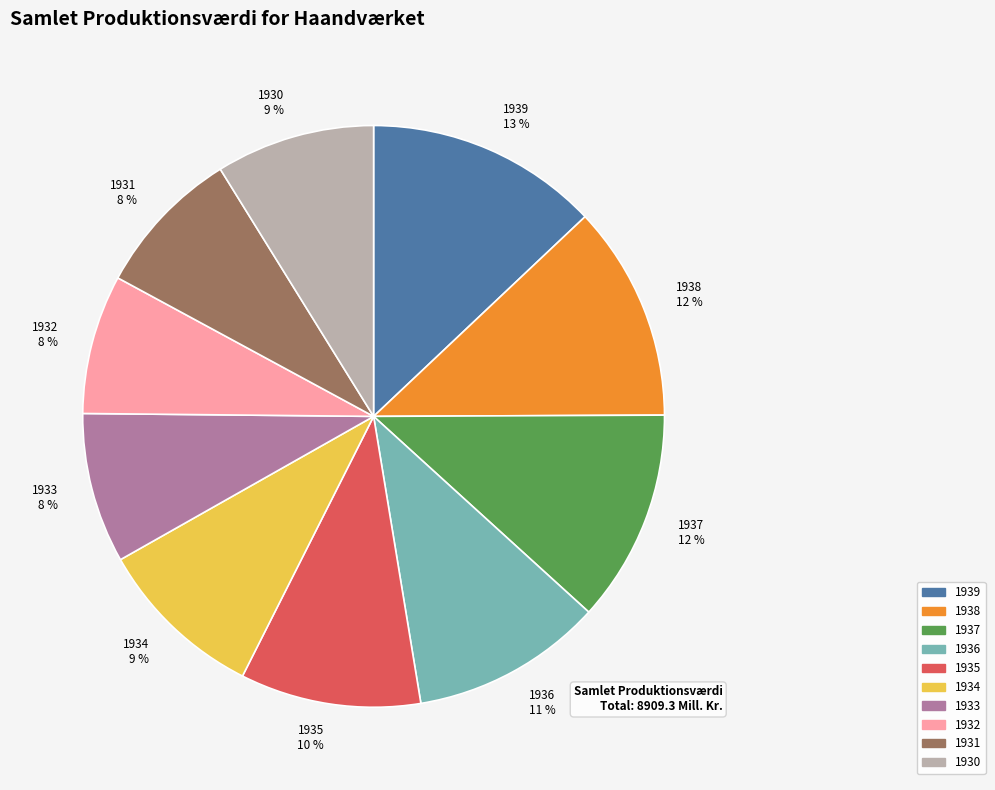

Which has a higher value, 1937 or 1934?

1937